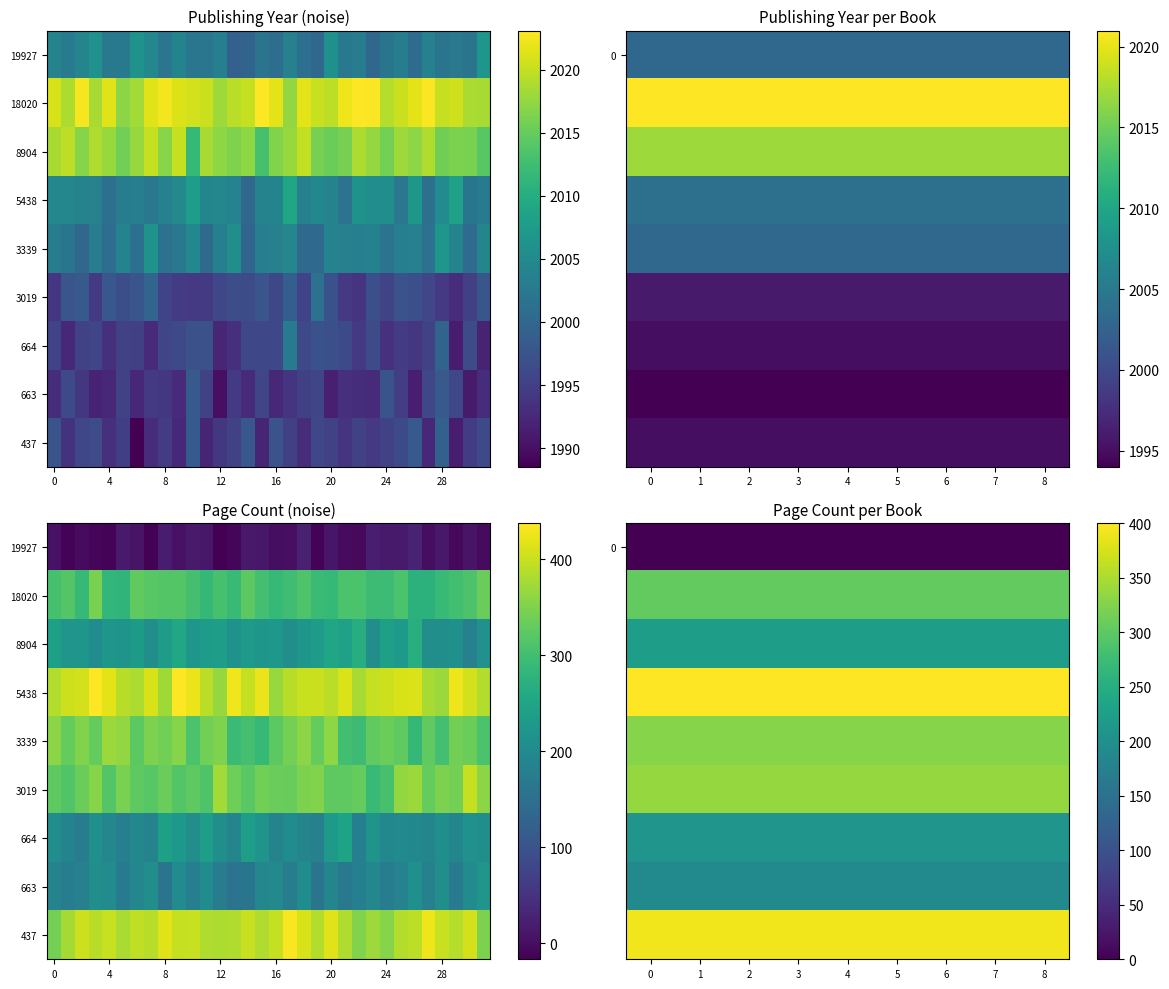

Count the number of data series in this chart.

9